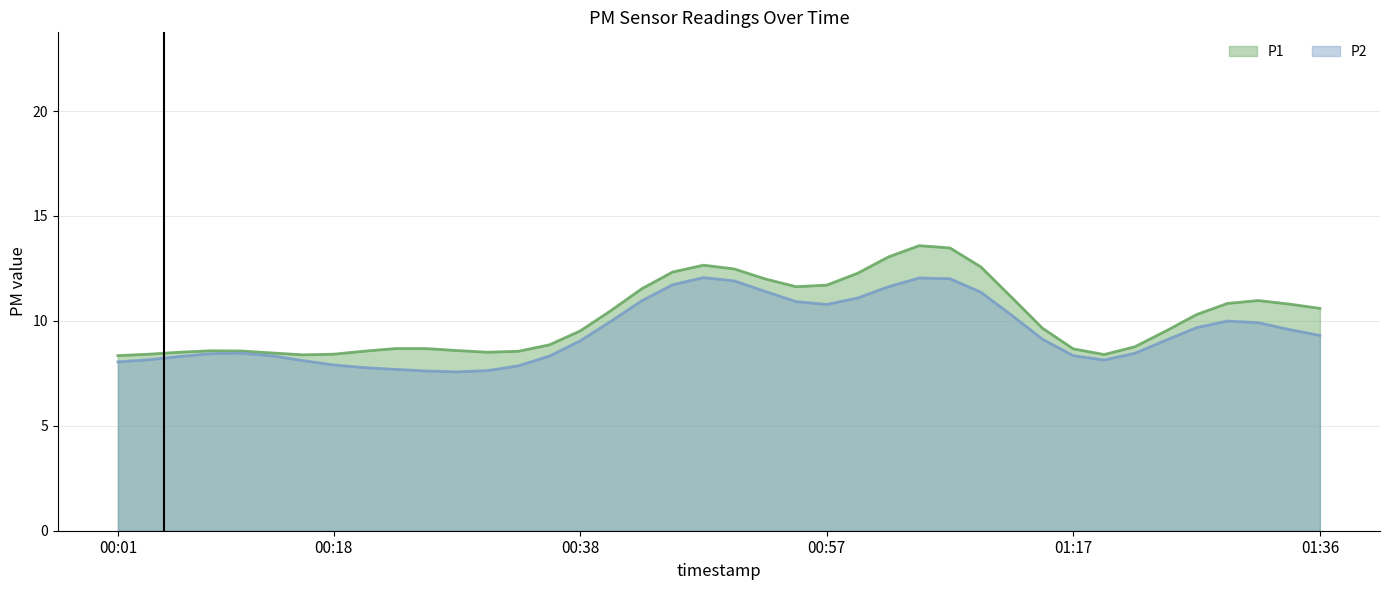

Does the chart have visible grid lines?

Yes